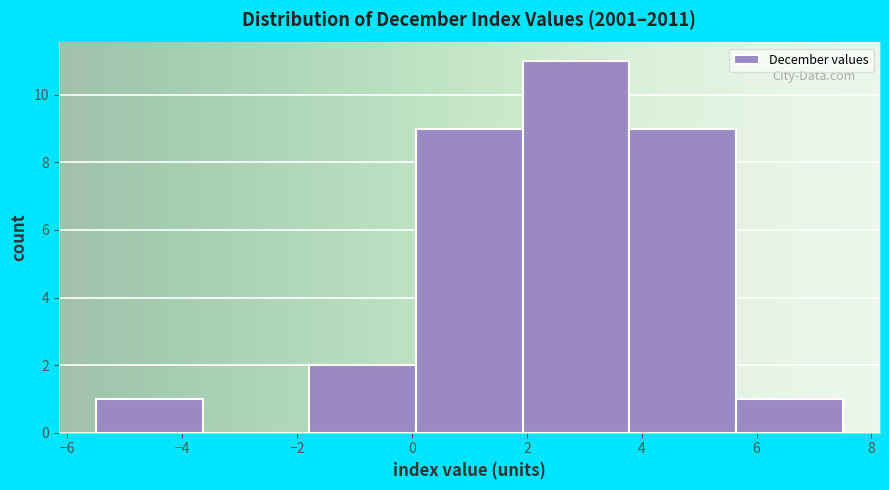

How tall is the bar that spans 5.6 to 7.6 on the x-axis? Neither the bar edges nor the heights are printed on the chart, so give them approximately, as read against the axes.

1